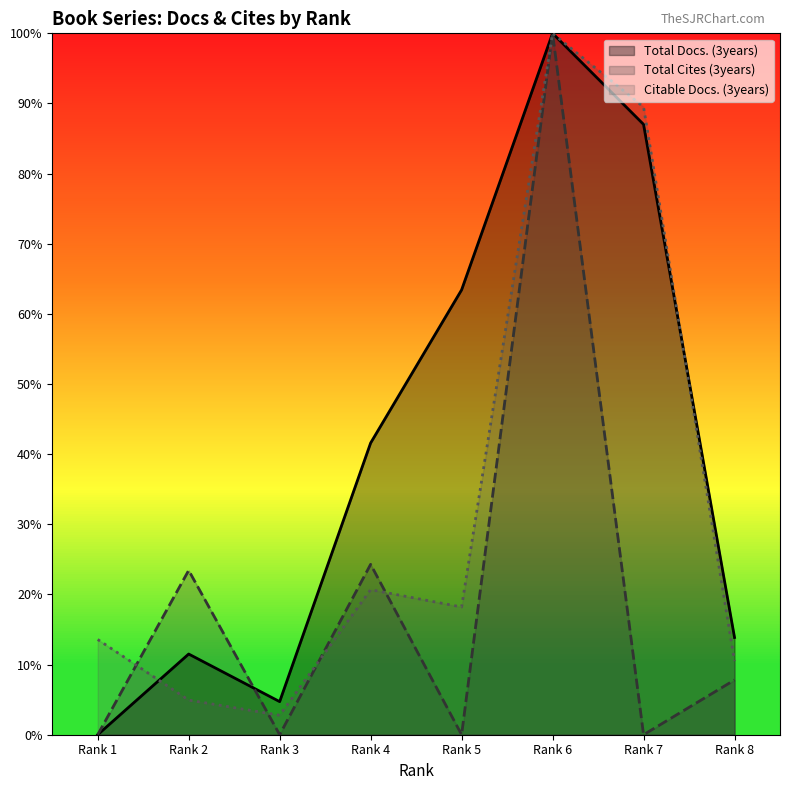

How many lines are shown in the chart?

3